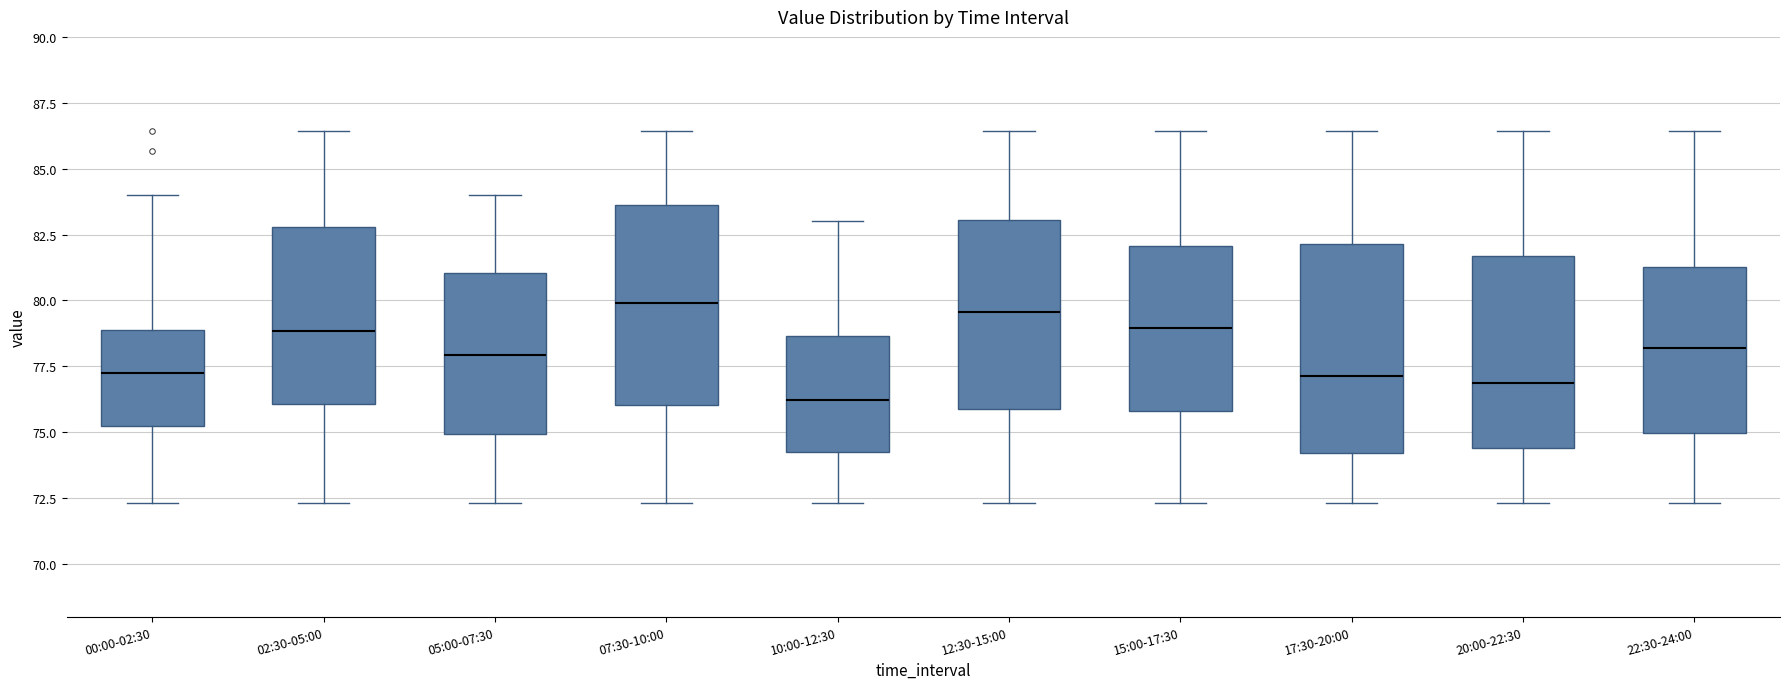

Reading left to right, transcribe this box plot: for each box, give where its median line is, the range the box spans, and where its two whiskers end, as read against the y-axis. The values are not printed on the chart, so give them approximately, as read against the axis.

00:00-02:30: median 77.5, box 75.0 to 79.0, whiskers 72.5 to 84.0
02:30-05:00: median 79.0, box 76.0 to 83.0, whiskers 72.5 to 86.5
05:00-07:30: median 78.0, box 75.0 to 81.0, whiskers 72.5 to 84.0
07:30-10:00: median 80.0, box 76.0 to 83.5, whiskers 72.5 to 86.5
10:00-12:30: median 76.0, box 74.5 to 78.5, whiskers 72.5 to 83.0
12:30-15:00: median 79.5, box 76.0 to 83.0, whiskers 72.5 to 86.5
15:00-17:30: median 79.0, box 76.0 to 82.0, whiskers 72.5 to 86.5
17:30-20:00: median 77.0, box 74.0 to 82.0, whiskers 72.5 to 86.5
20:00-22:30: median 77.0, box 74.5 to 81.5, whiskers 72.5 to 86.5
22:30-24:00: median 78.0, box 75.0 to 81.5, whiskers 72.5 to 86.5